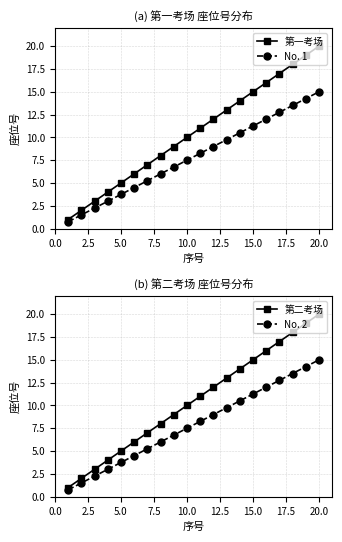

What is the sum of all 第一考场 values?

210.0